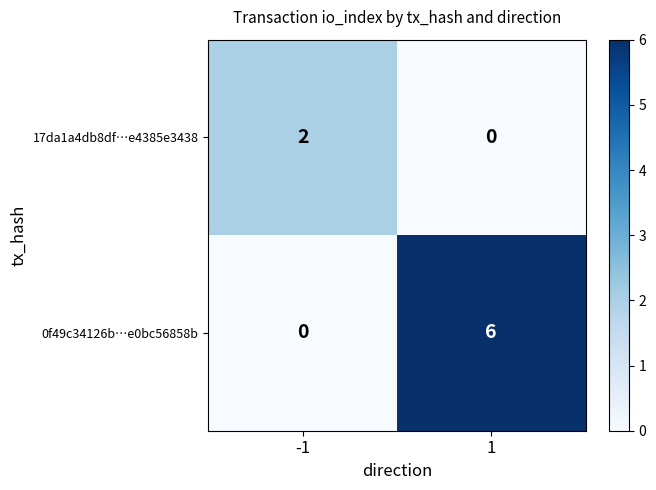

The 17da1a4db8df…e4385e3438 series shows 1 at -1. True or false?

False